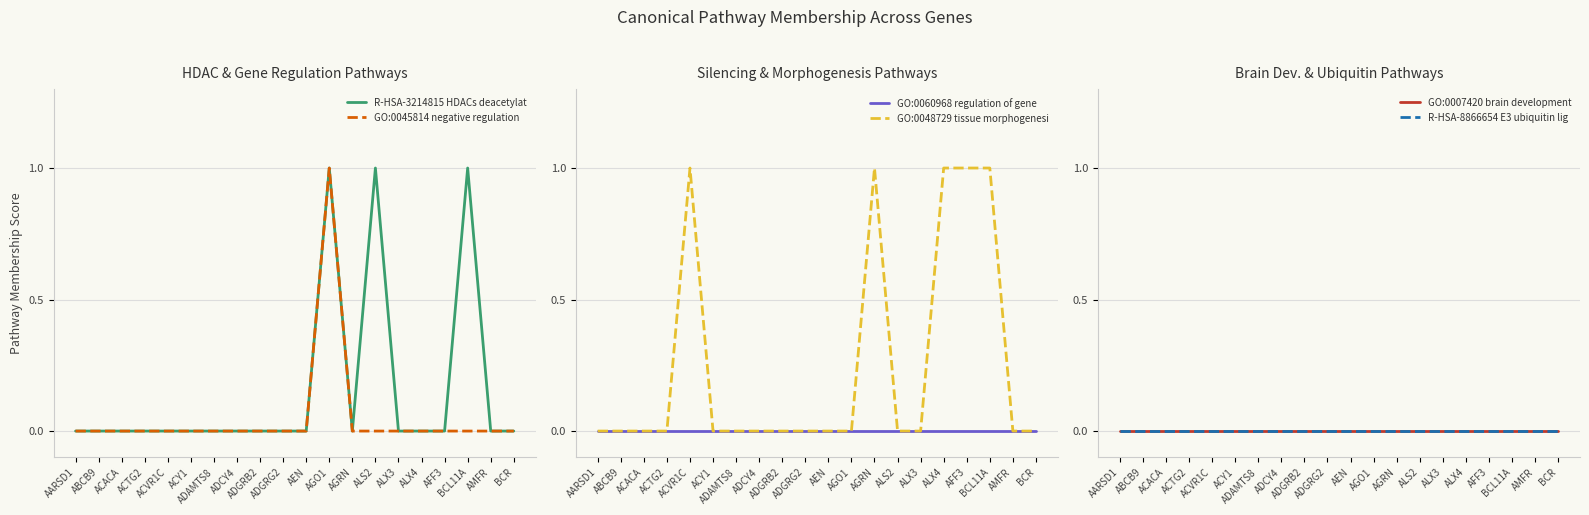

Is it true that GO:0045814 negative regulation equals -1 at ADGRB2?

False